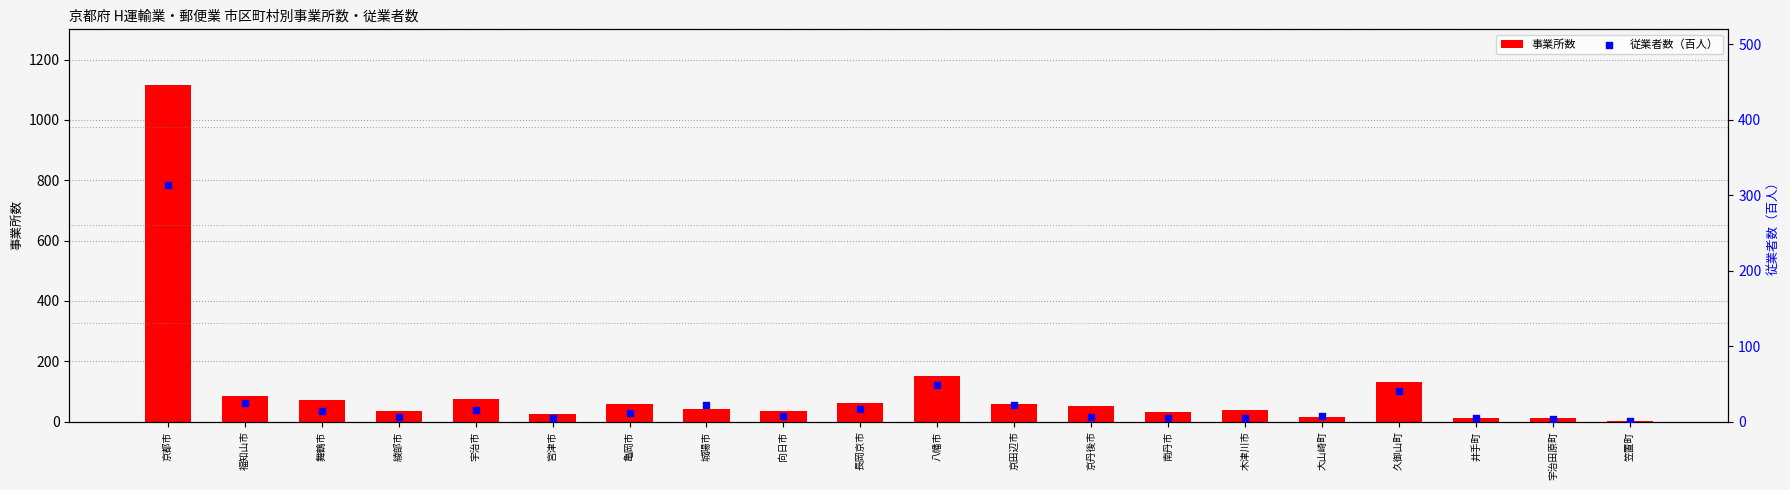

What is the total value across all series at 京都市?

1428.2